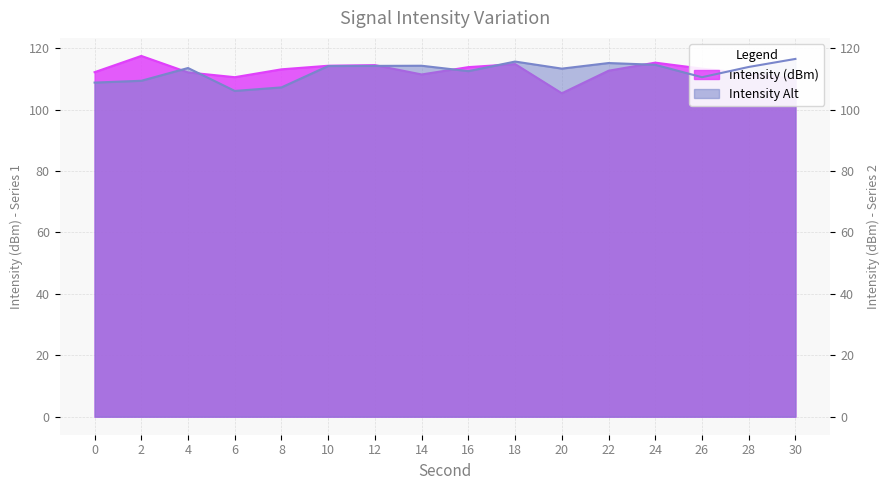

What is the maximum value for Intensity Alt?

116.5